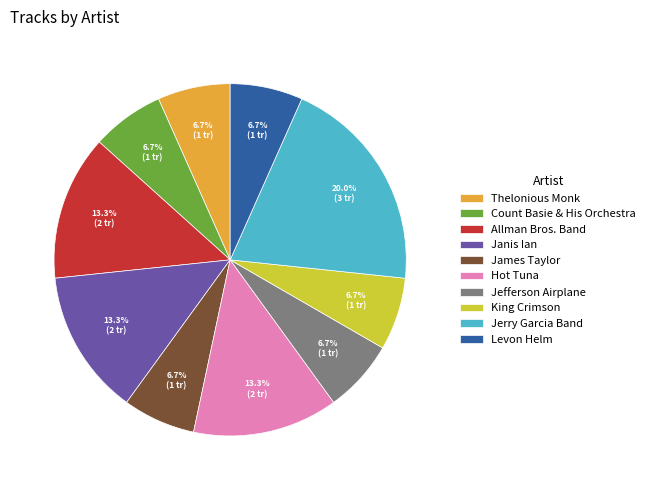

What percentage is the James Taylor slice, to the nearest percent?

7%